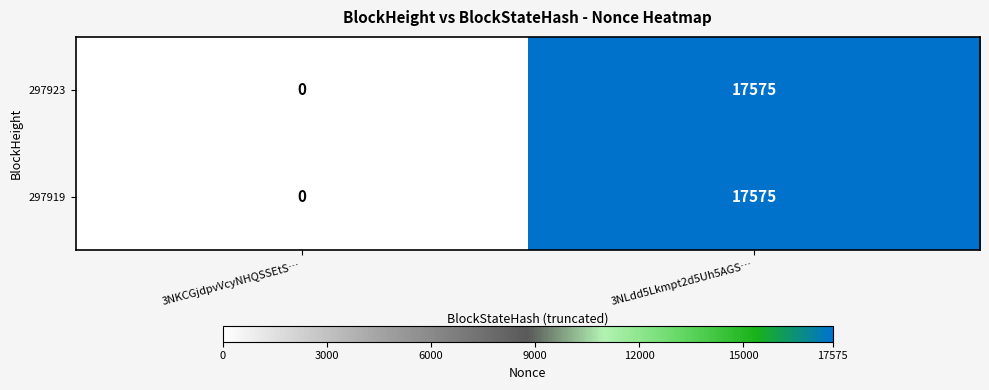

What is the difference between the maximum and minimum values in the 297923 series?

17575